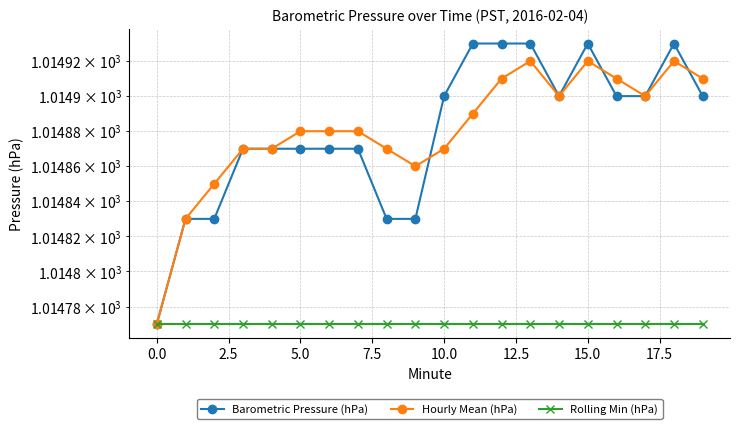

Reading left to right, list all the values displayed in this chart.

Barometric Pressure (hPa): 1014.8	1014.8	1014.8	1014.9	1014.9	1014.9	1014.9	1014.9	1014.8	1014.8	1014.9	1014.9	1014.9	1014.9	1014.9	1014.9	1014.9	1014.9	1014.9	1014.9
Hourly Mean (hPa): 1014.8	1014.8	1014.9	1014.9	1014.9	1014.9	1014.9	1014.9	1014.9	1014.9	1014.9	1014.9	1014.9	1014.9	1014.9	1014.9	1014.9	1014.9	1014.9	1014.9
Rolling Min (hPa): 1014.8	1014.8	1014.8	1014.8	1014.8	1014.8	1014.8	1014.8	1014.8	1014.8	1014.8	1014.8	1014.8	1014.8	1014.8	1014.8	1014.8	1014.8	1014.8	1014.8